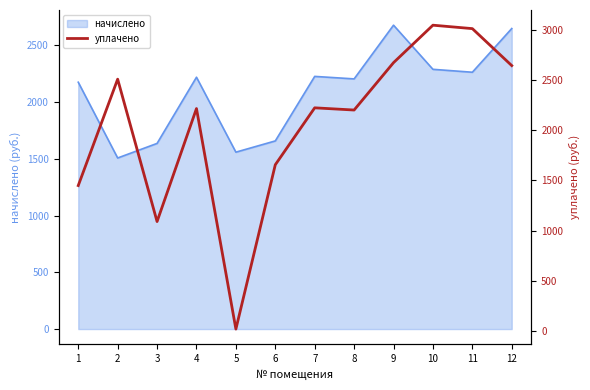

The value at 12 is 3837.1. True or false?

False